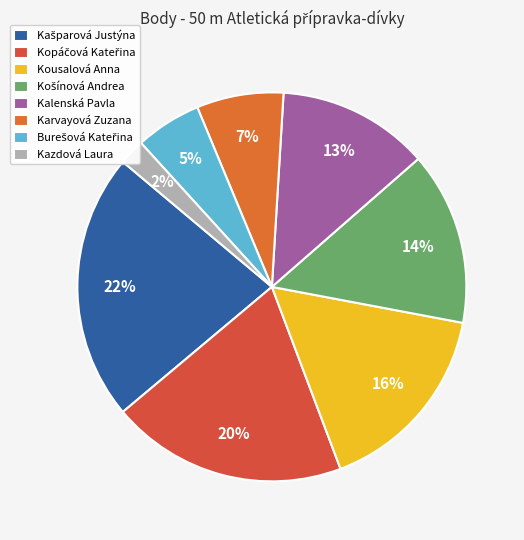

Which slice is the smallest?

Kazdová Laura